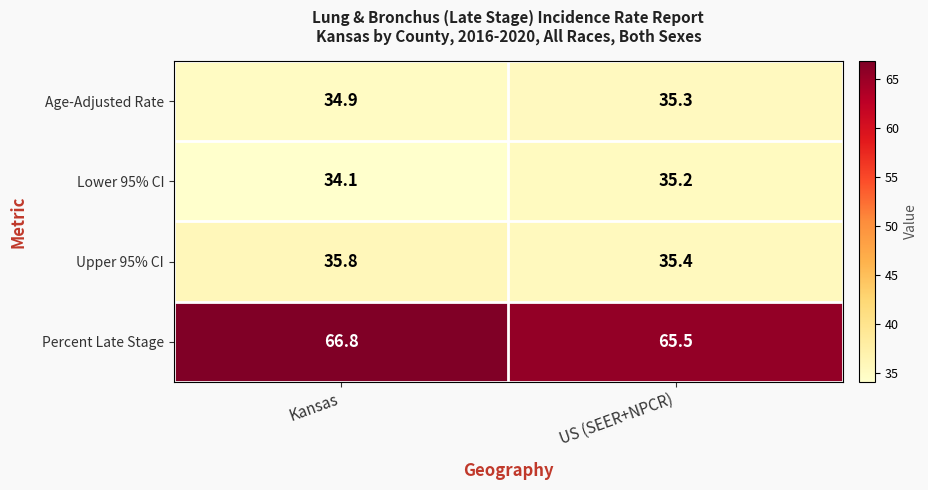

At which category is the sum across all series the highest?

Kansas